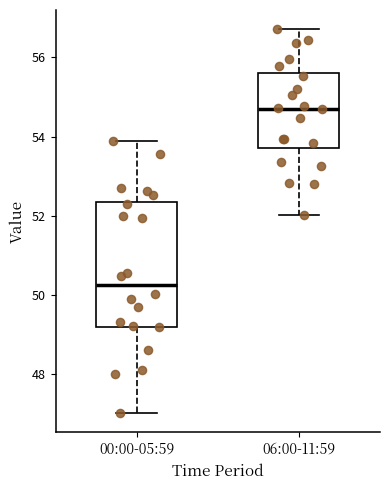

Reading left to right, read every box against the y-axis: the position of its median line, the range the box covers, and the ends of its whiskers. The values are not printed on the chart, so give them approximately, as read against the axis.

00:00-05:59: median 50.2, box 49.2 to 52.4, whiskers 47.0 to 54.0
06:00-11:59: median 54.8, box 53.8 to 55.6, whiskers 52.0 to 56.8